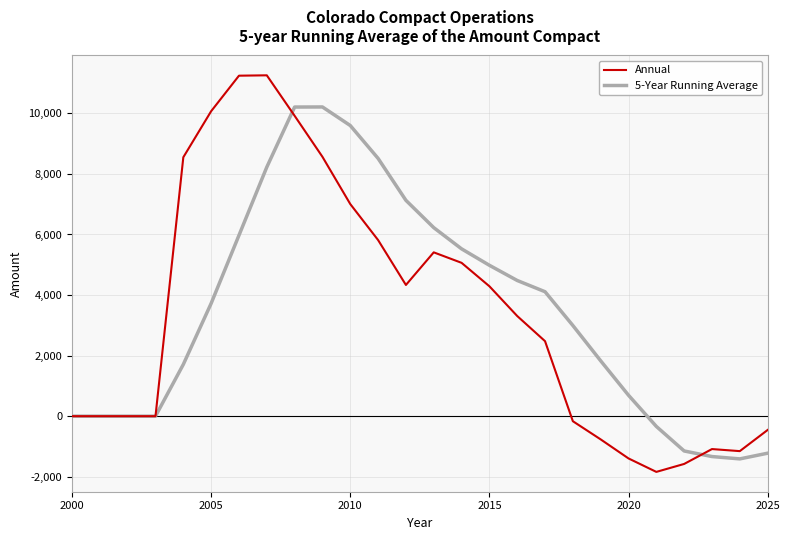

What is the lowest value of the 5-Year Running Average series?

-1410.3